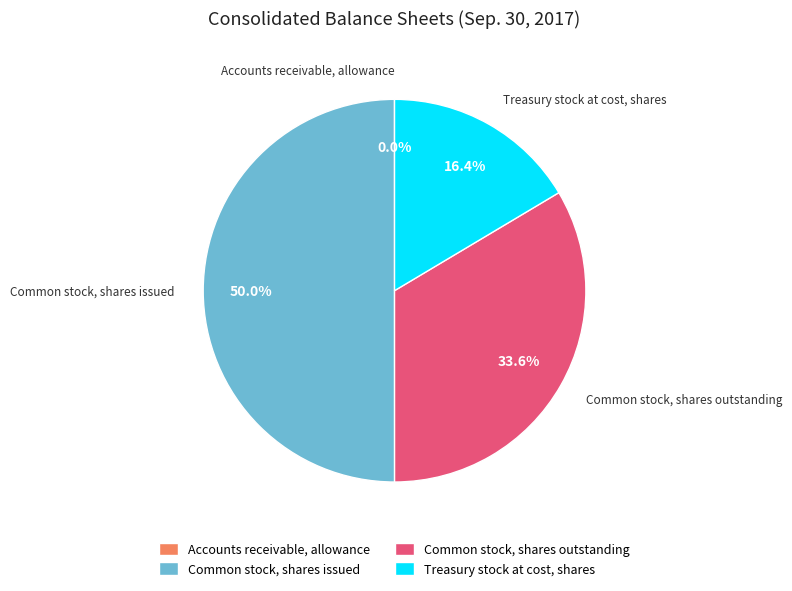

What is the largest slice in the pie chart?

Common stock, shares issued